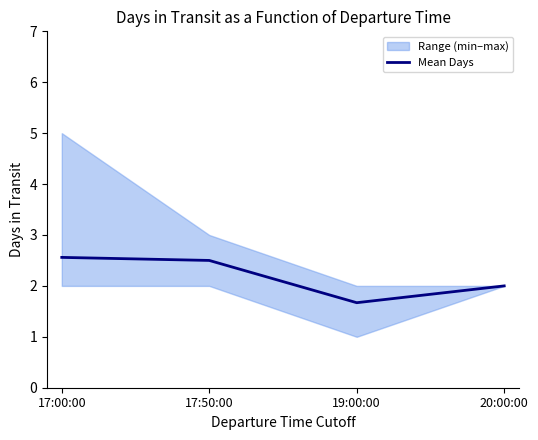

Approximately how many times larger is the value at 17:50:00 compared to 20:00:00?

1.2